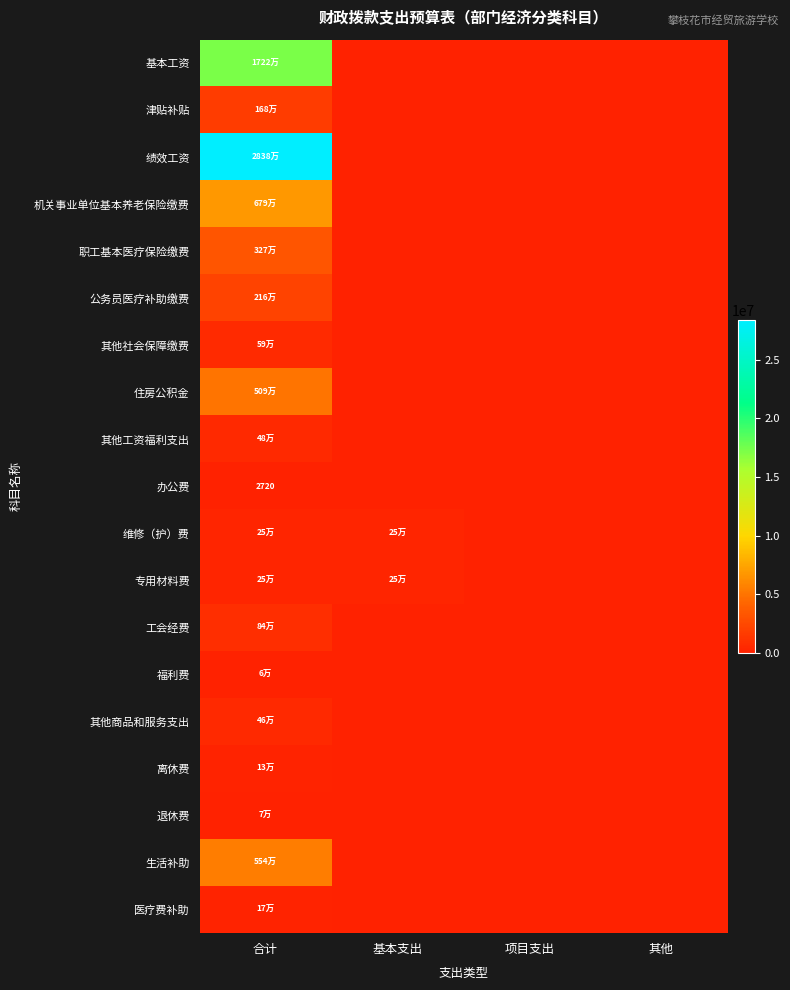

List the labels in order of 其他工资福利支出 value, largest first.

合计, 基本支出, 项目支出, 其他